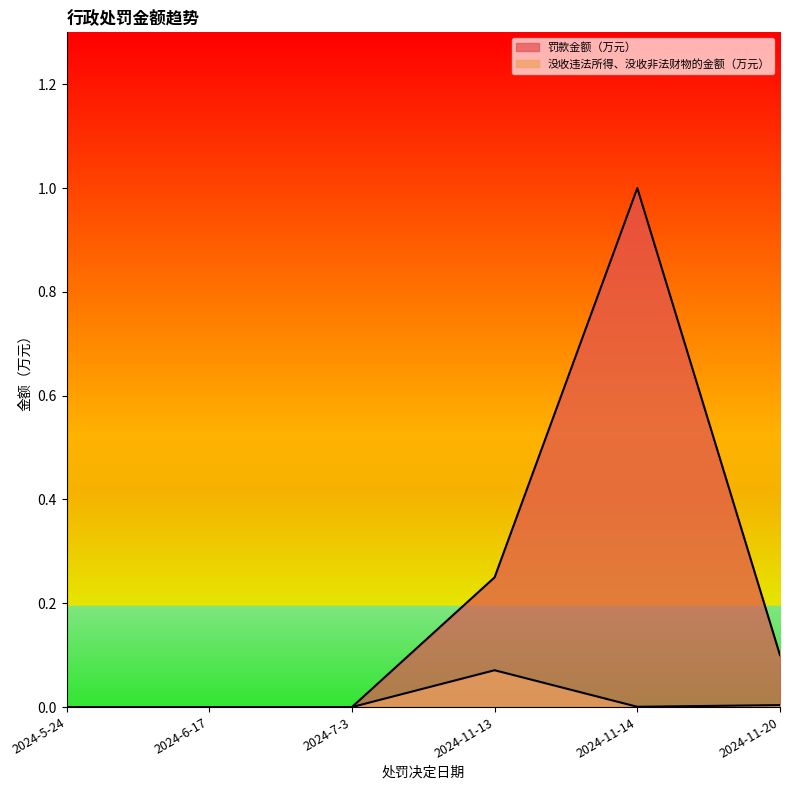

What is the total value across all series at 2024-11-20?

0.1